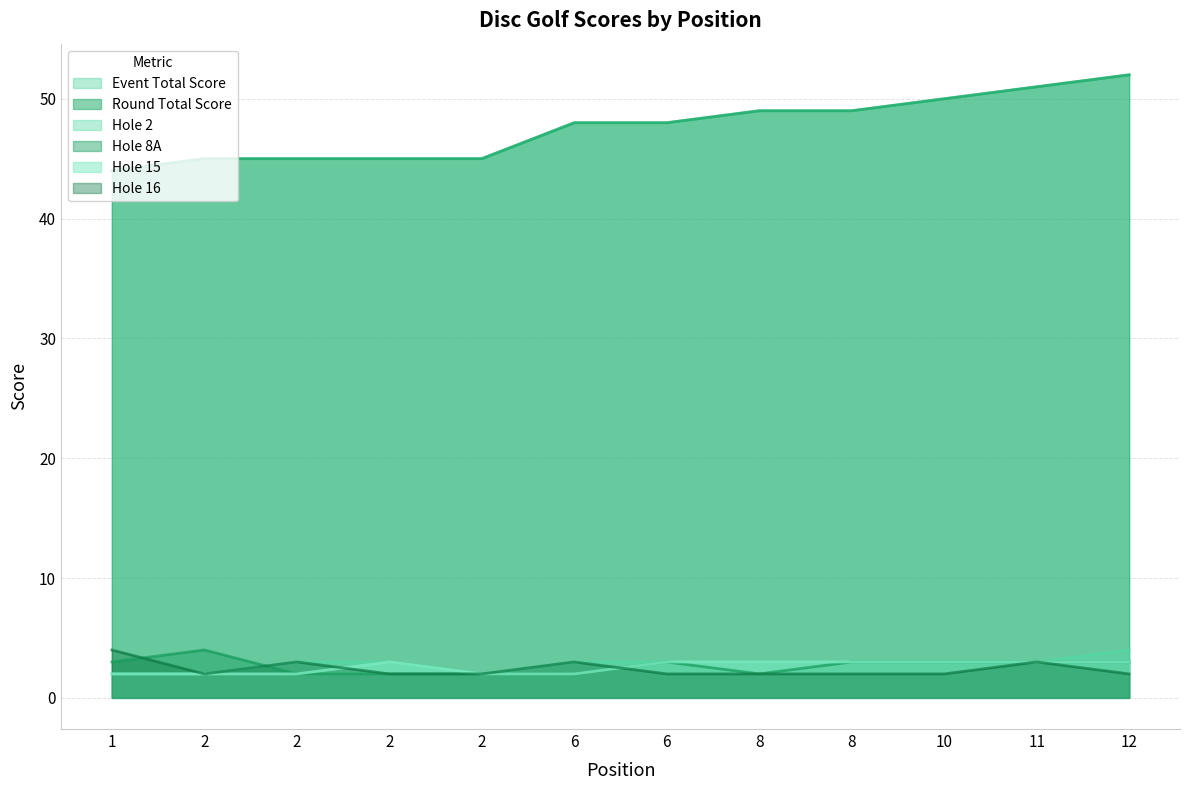

At which label does hole_15 reach its peak?

2